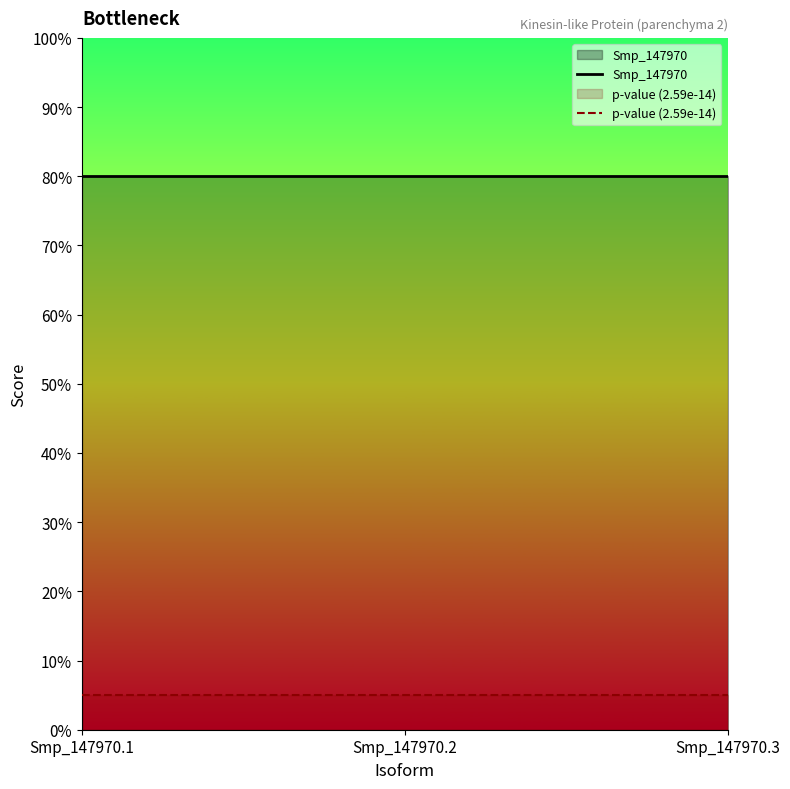

Rank the series by their average value, from lowest to highest.

p-value (2.59e-14), Smp_147970